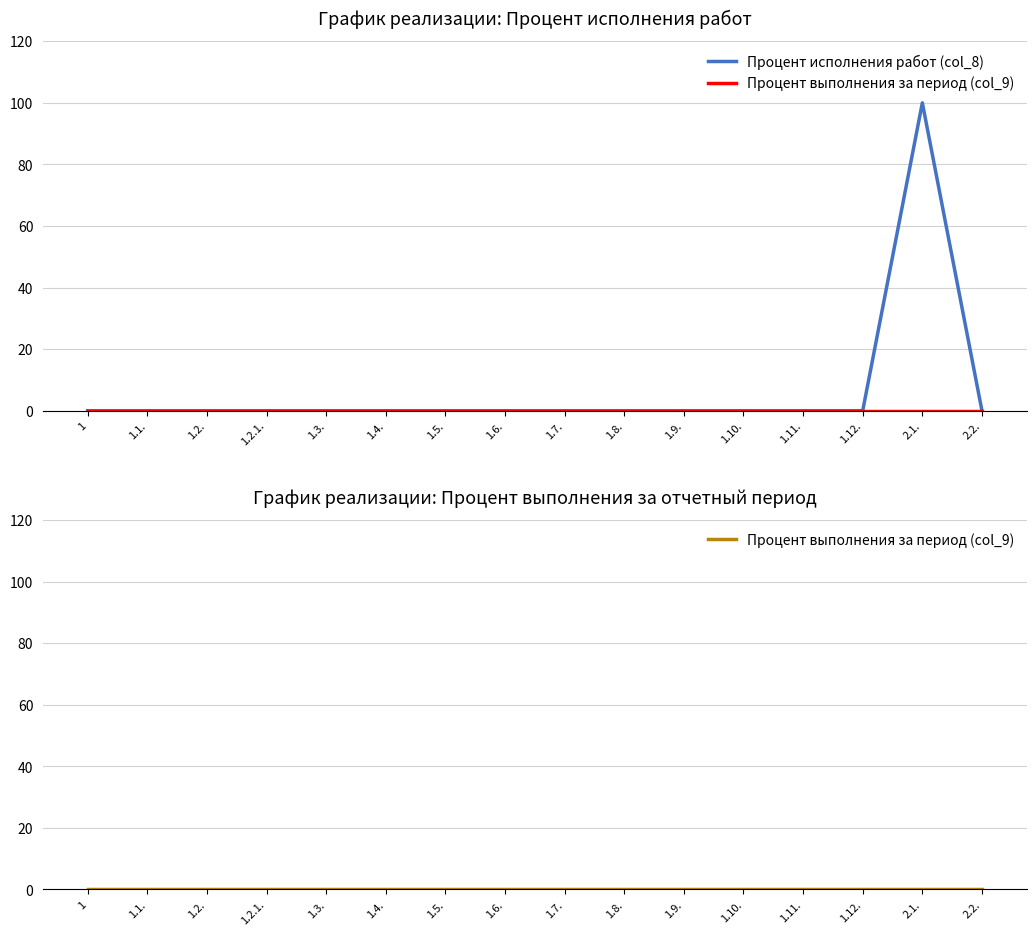

True or false: Процент выполнения за период (col_9) and Процент исполнения работ (col_8) intersect in this chart.

False